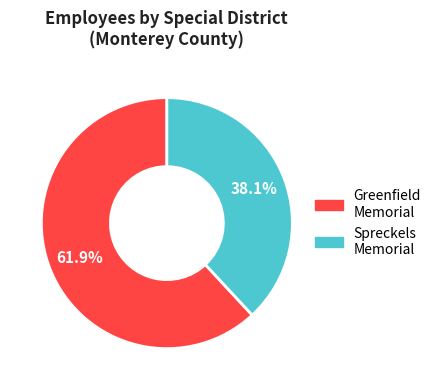

To the nearest percent, what is the average slice percentage?

50%